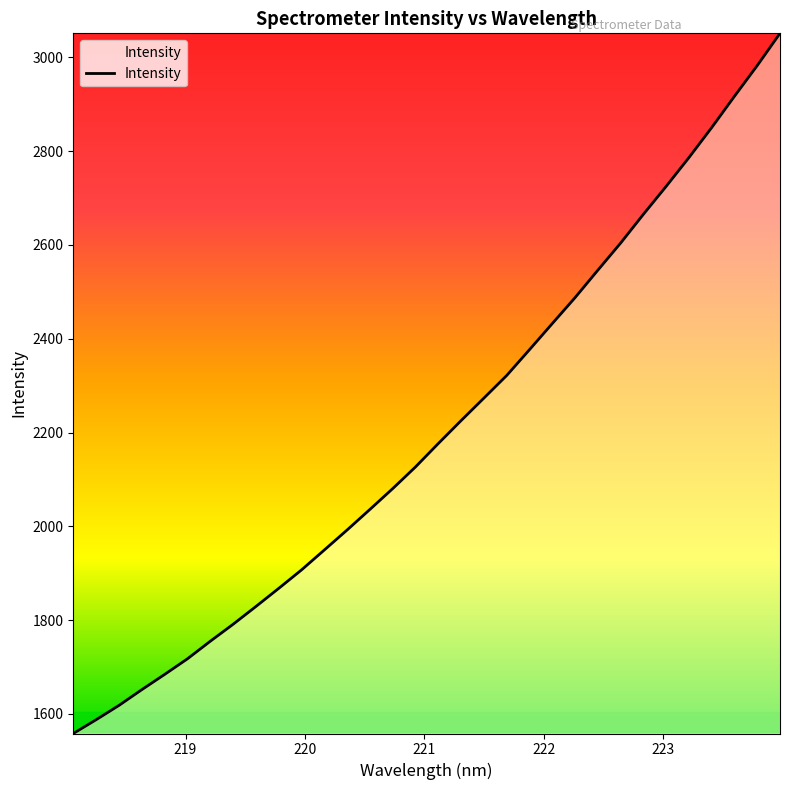

What is the difference between the maximum and minimum values?

1492.7